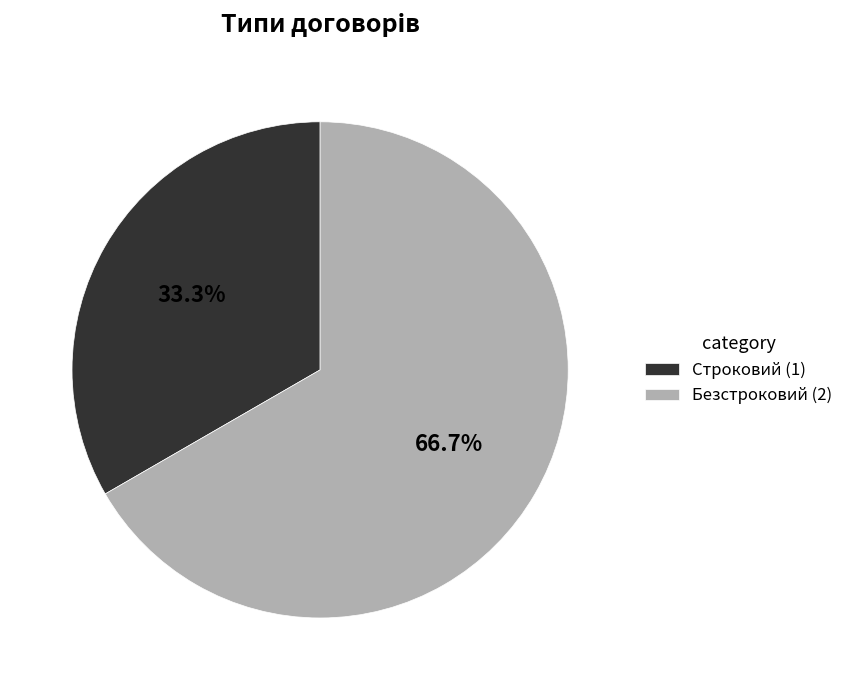

Rank the categories by value from highest to lowest.

Безстроковий, Строковий